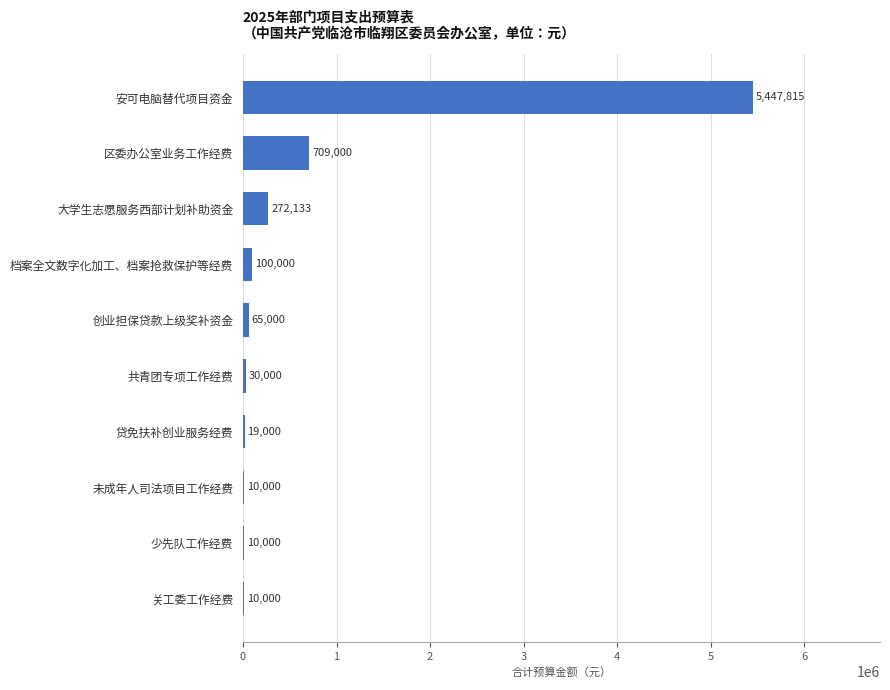

What is the change in value from 档案全文数字化加工、档案抢救保护等经费 to 少先队工作经费?

-90000.0